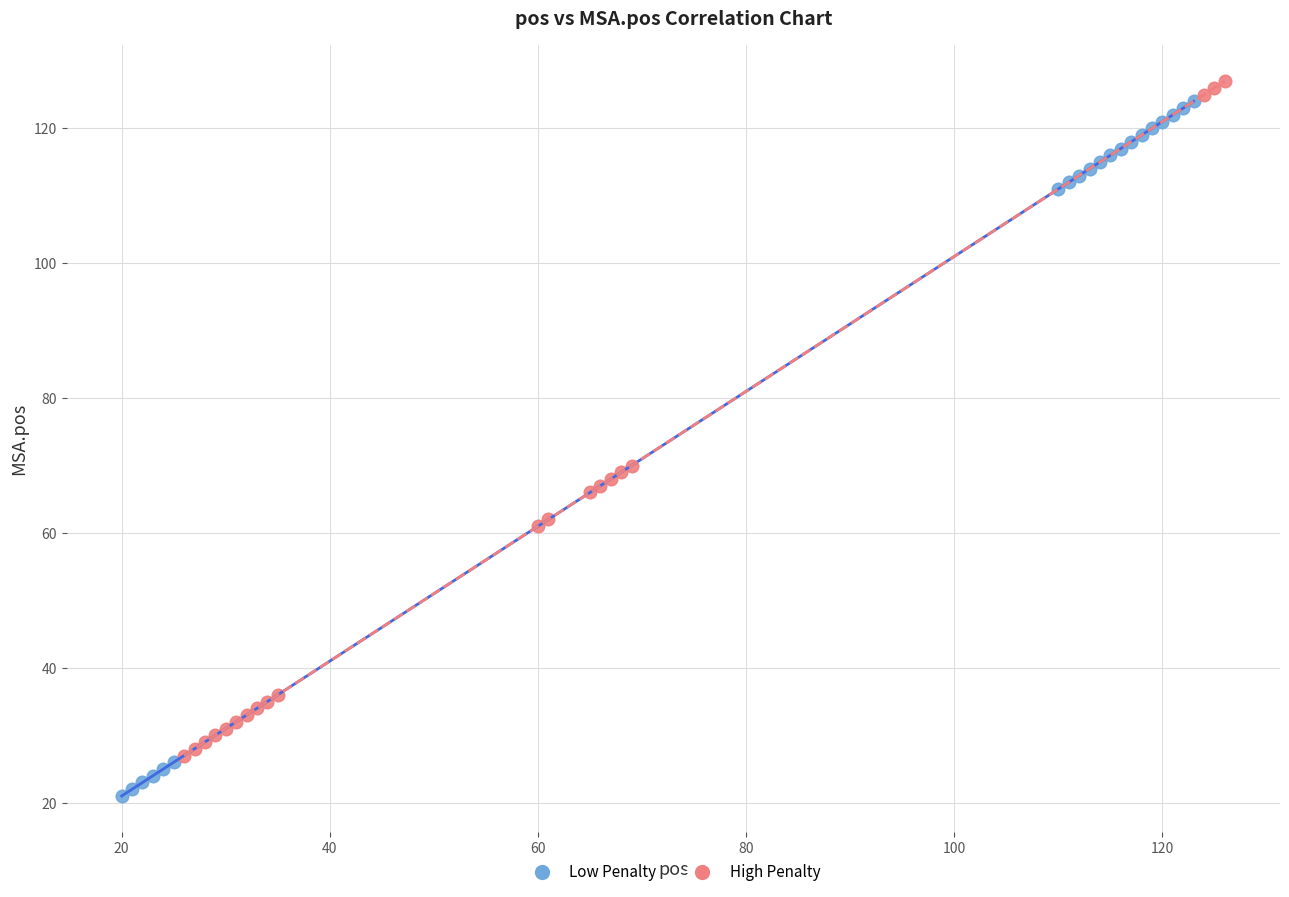

Which series has the largest Y range (max minus min)?

Low Penalty